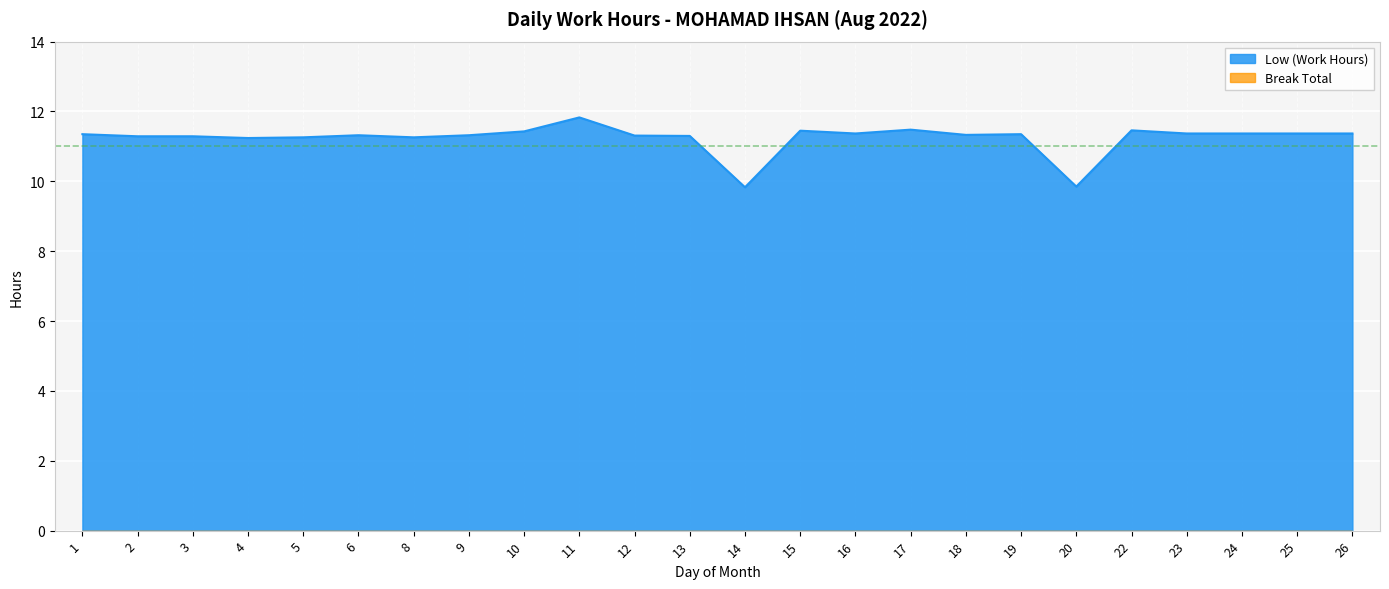

True or false: the data shows 17.0 at 9.

False